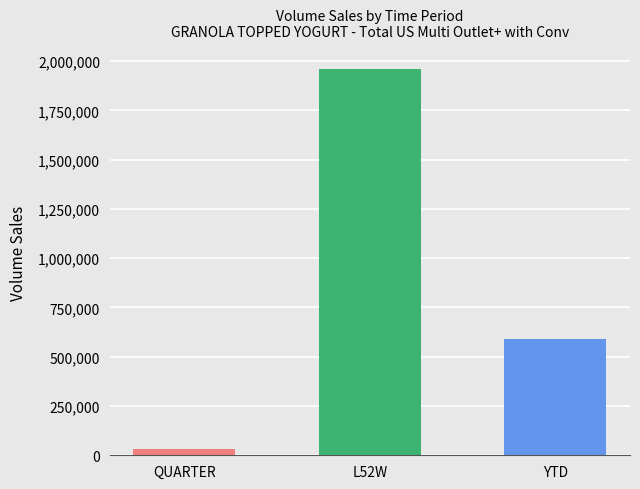

Between QUARTER and YTD, which is larger?

YTD